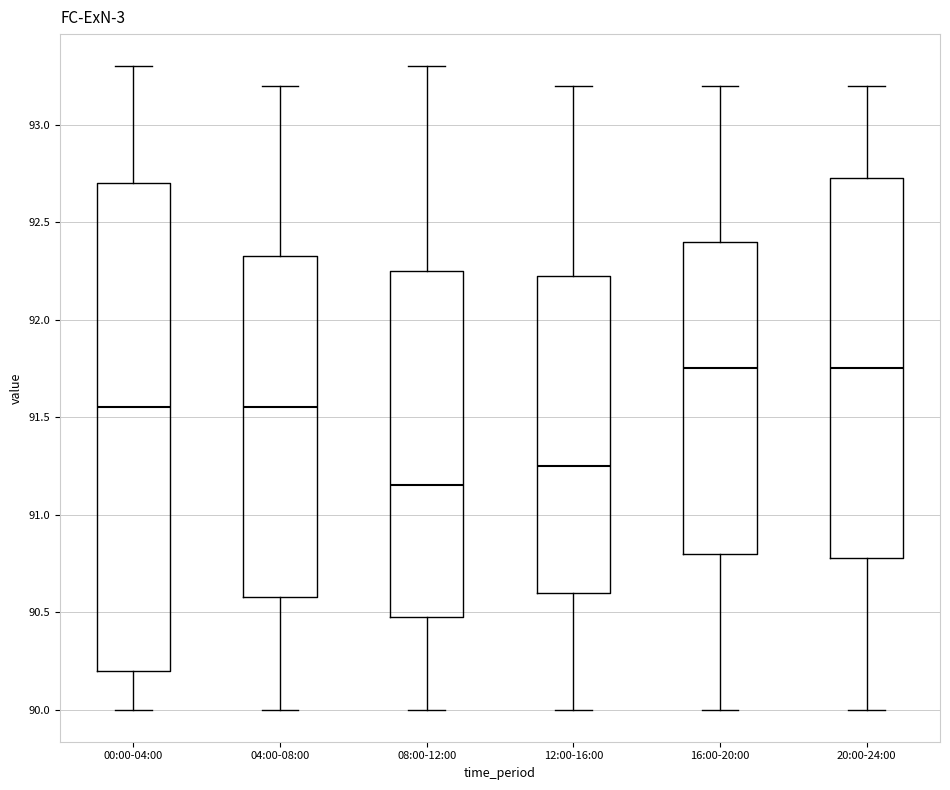

Where is the lower edge of the box for 04:00-08:00 on the y-axis? The values are not printed on the chart, so give them approximately, as read against the axis.

90.60